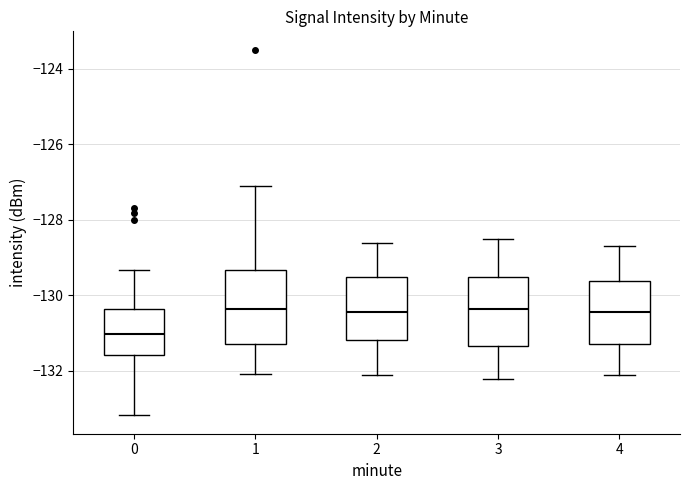

Reading left to right, read every box against the y-axis: the position of its median line, the range the box covers, and the ends of its whiskers. The values are not printed on the chart, so give them approximately, as read against the axis.

0: median -131.0, box -131.6 to -130.4, whiskers -133.2 to -129.4
1: median -130.4, box -131.2 to -129.4, whiskers -132.0 to -127.2
2: median -130.4, box -131.2 to -129.6, whiskers -132.0 to -128.6
3: median -130.4, box -131.4 to -129.6, whiskers -132.2 to -128.4
4: median -130.4, box -131.2 to -129.6, whiskers -132.0 to -128.6